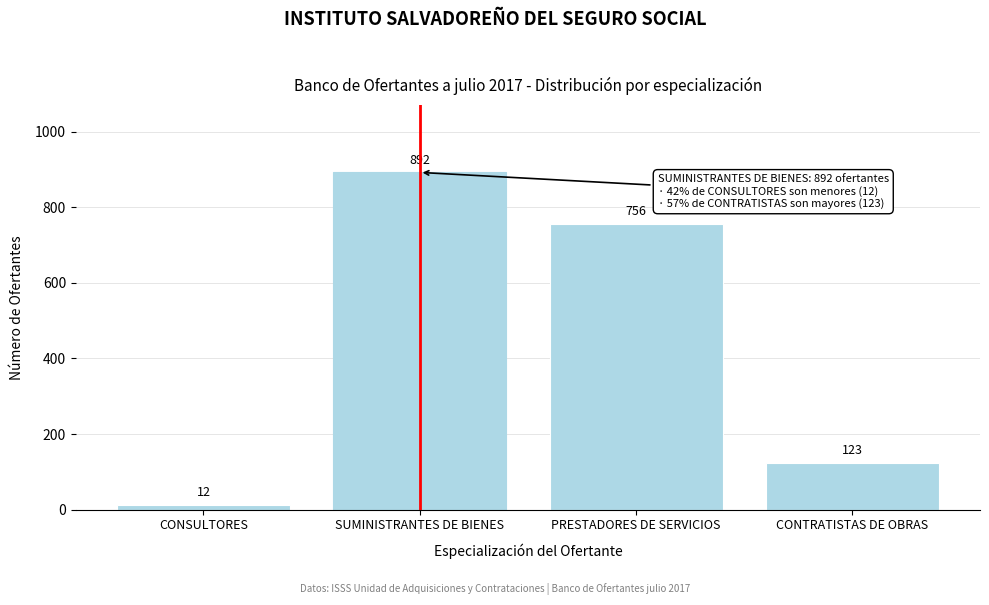

Reading left to right, transcribe all the data shown in this chart.

CONSULTORES=12	SUMINISTRANTES DE BIENES=892	PRESTADORES DE SERVICIOS=756	CONTRATISTAS DE OBRAS=123